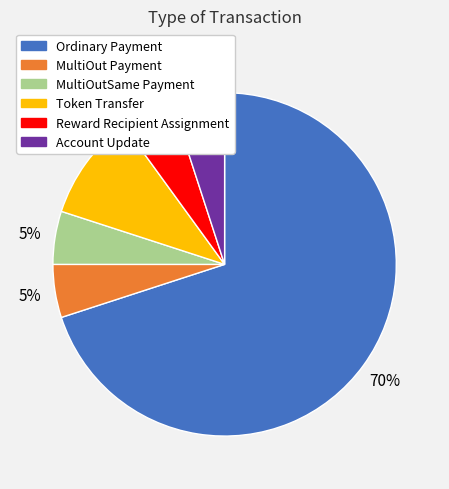

Between Ordinary Payment and Reward Recipient Assignment, which is larger?

Ordinary Payment